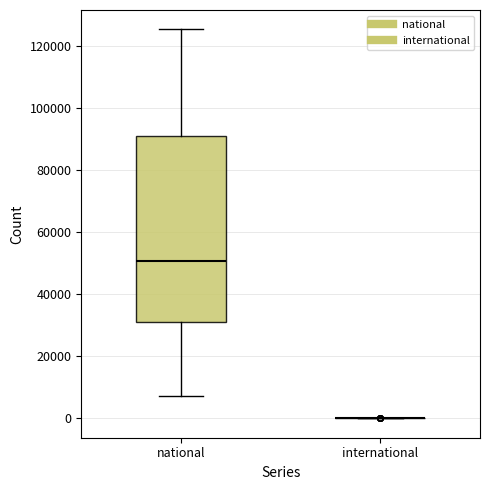

Comparing the boxes themselves (not the whiskers), which one is the tallest?

national